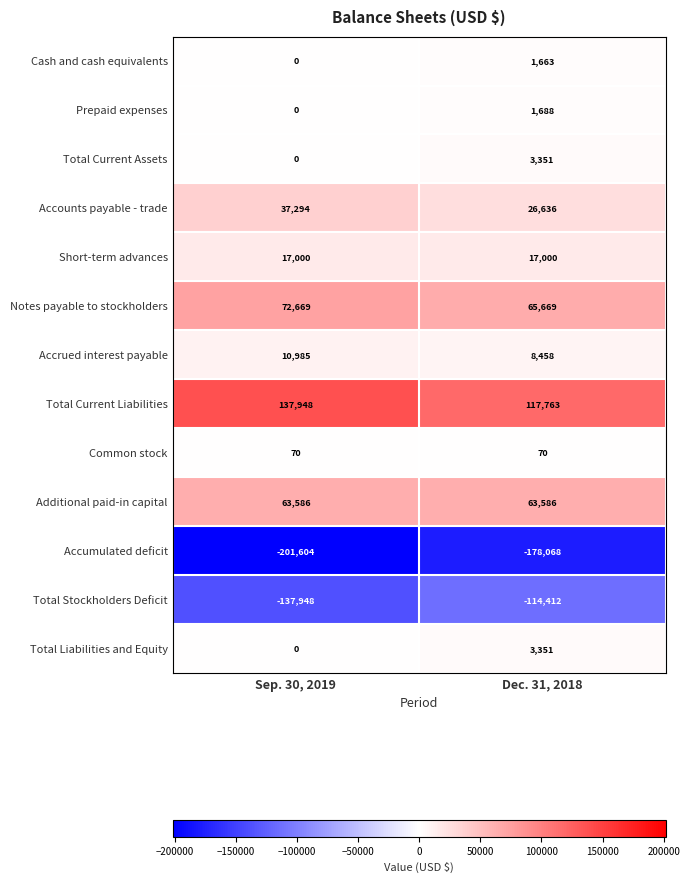

What is the maximum value shown in the chart?

137948